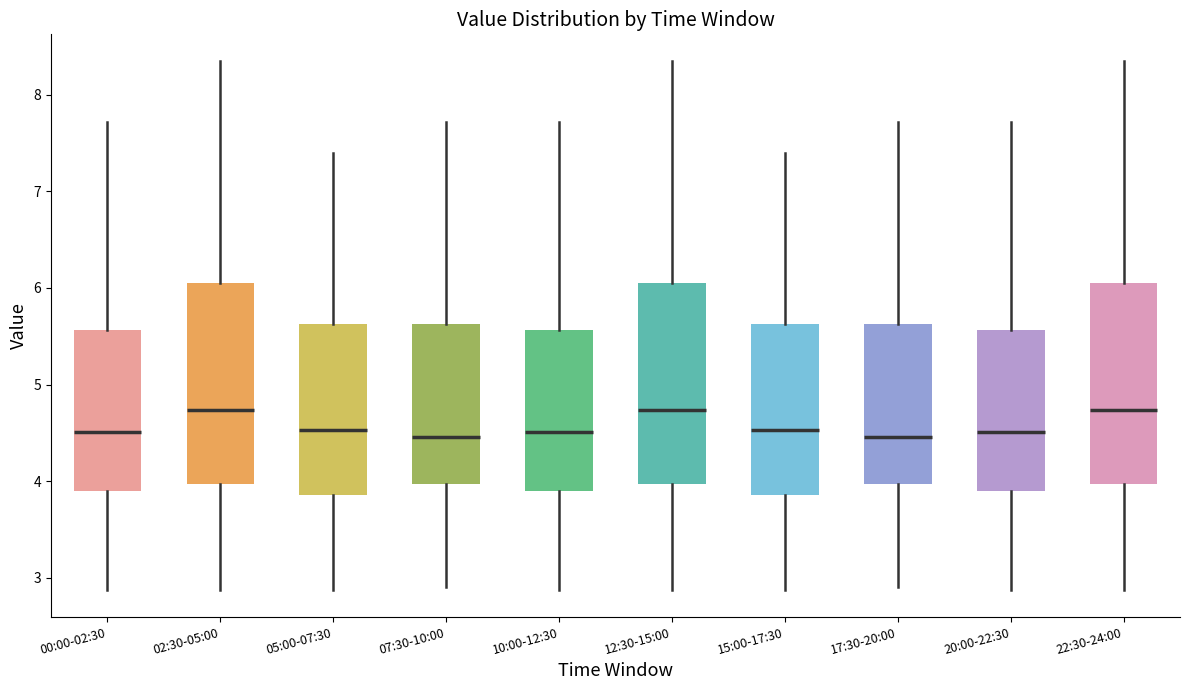

Reading left to right, transcribe this box plot: for each box, give where its median line is, the range the box spans, and where its two whiskers end, as read against the y-axis. The values are not printed on the chart, so give them approximately, as read against the axis.

00:00-02:30: median 4.5, box 3.9 to 5.6, whiskers 2.9 to 7.7
02:30-05:00: median 4.7, box 4.0 to 6.1, whiskers 2.9 to 8.4
05:00-07:30: median 4.5, box 3.9 to 5.6, whiskers 2.9 to 7.4
07:30-10:00: median 4.5, box 4.0 to 5.6, whiskers 2.9 to 7.7
10:00-12:30: median 4.5, box 3.9 to 5.6, whiskers 2.9 to 7.7
12:30-15:00: median 4.7, box 4.0 to 6.1, whiskers 2.9 to 8.4
15:00-17:30: median 4.5, box 3.9 to 5.6, whiskers 2.9 to 7.4
17:30-20:00: median 4.5, box 4.0 to 5.6, whiskers 2.9 to 7.7
20:00-22:30: median 4.5, box 3.9 to 5.6, whiskers 2.9 to 7.7
22:30-24:00: median 4.7, box 4.0 to 6.1, whiskers 2.9 to 8.4